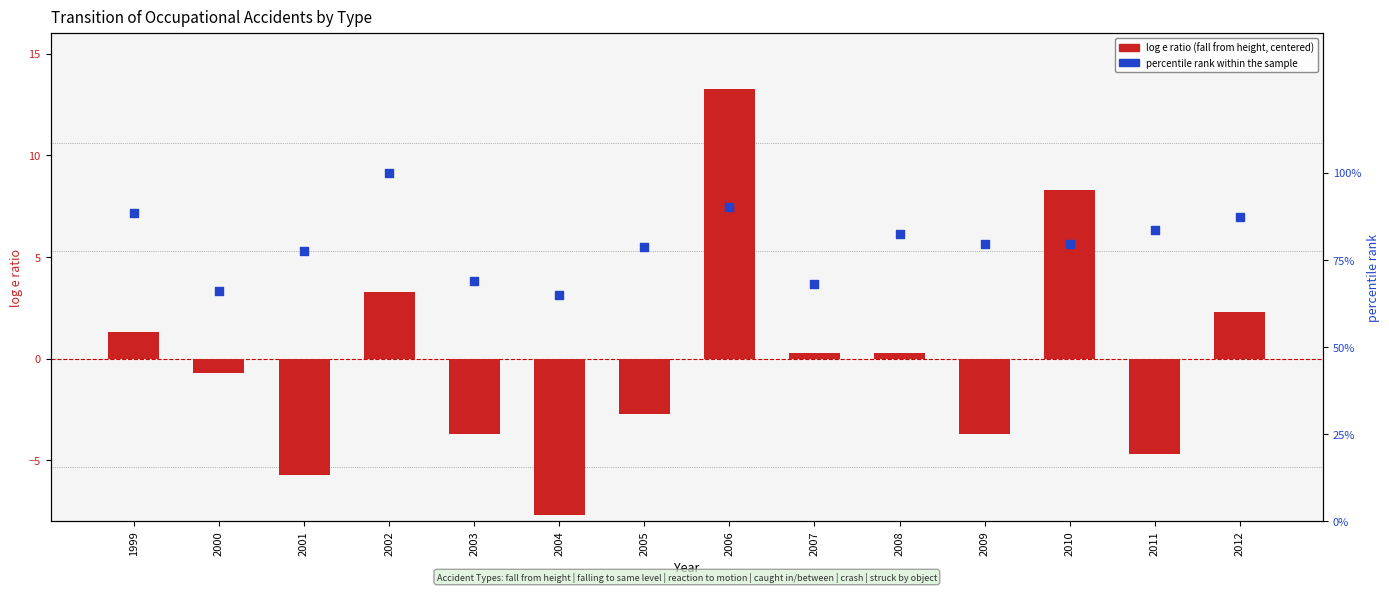

Which series has the largest Y range (max minus min)?

fall from height